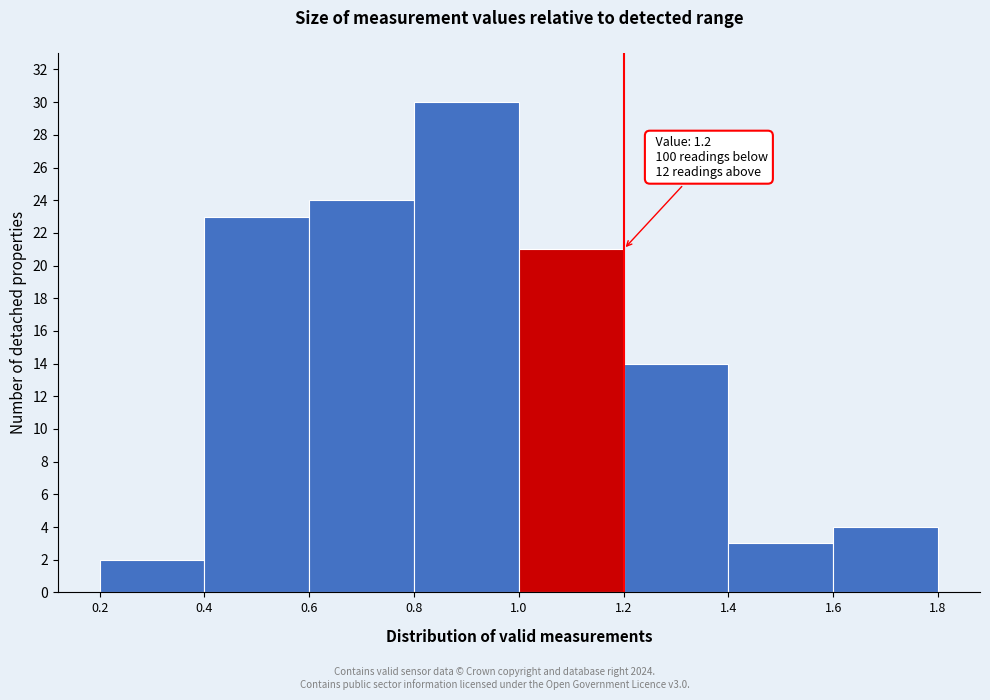

Over which range of the x-axis is the bar tallest?

0.8 to 1.0